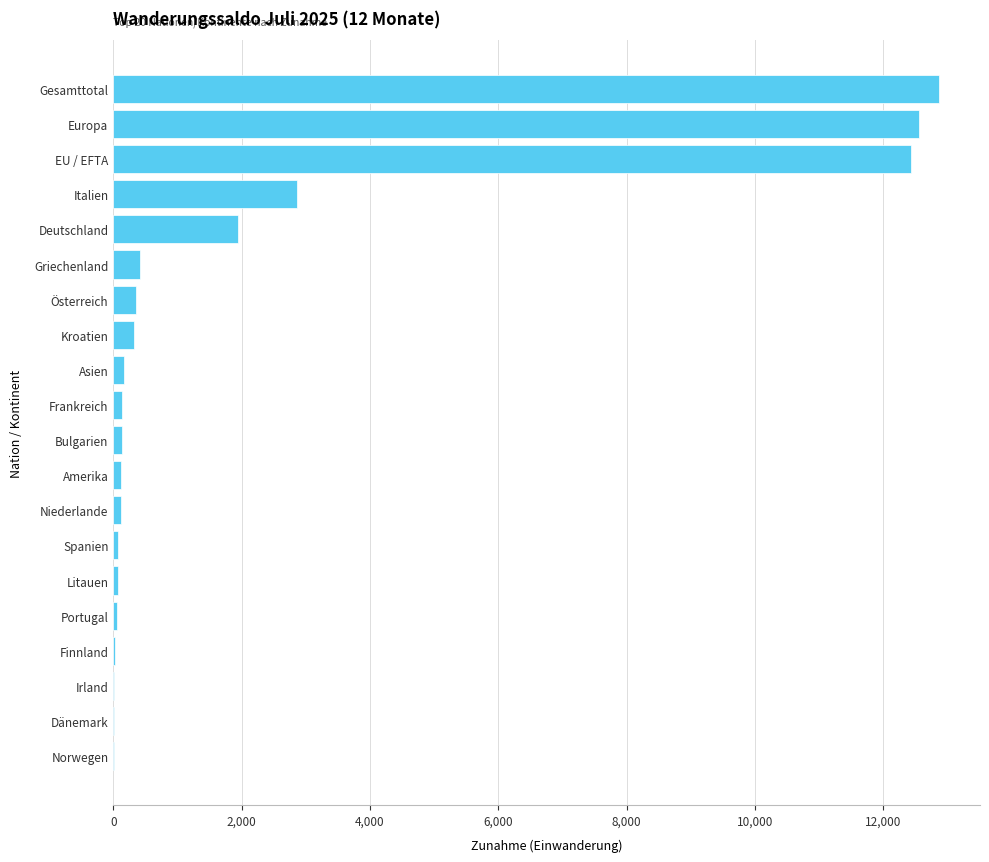

At which label is the value closest to 6438?

Italien